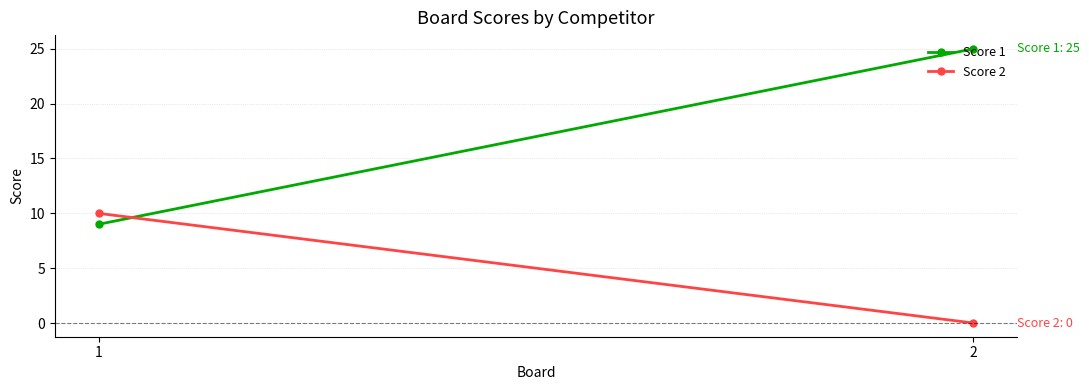

At which category is the sum across all series the highest?

2